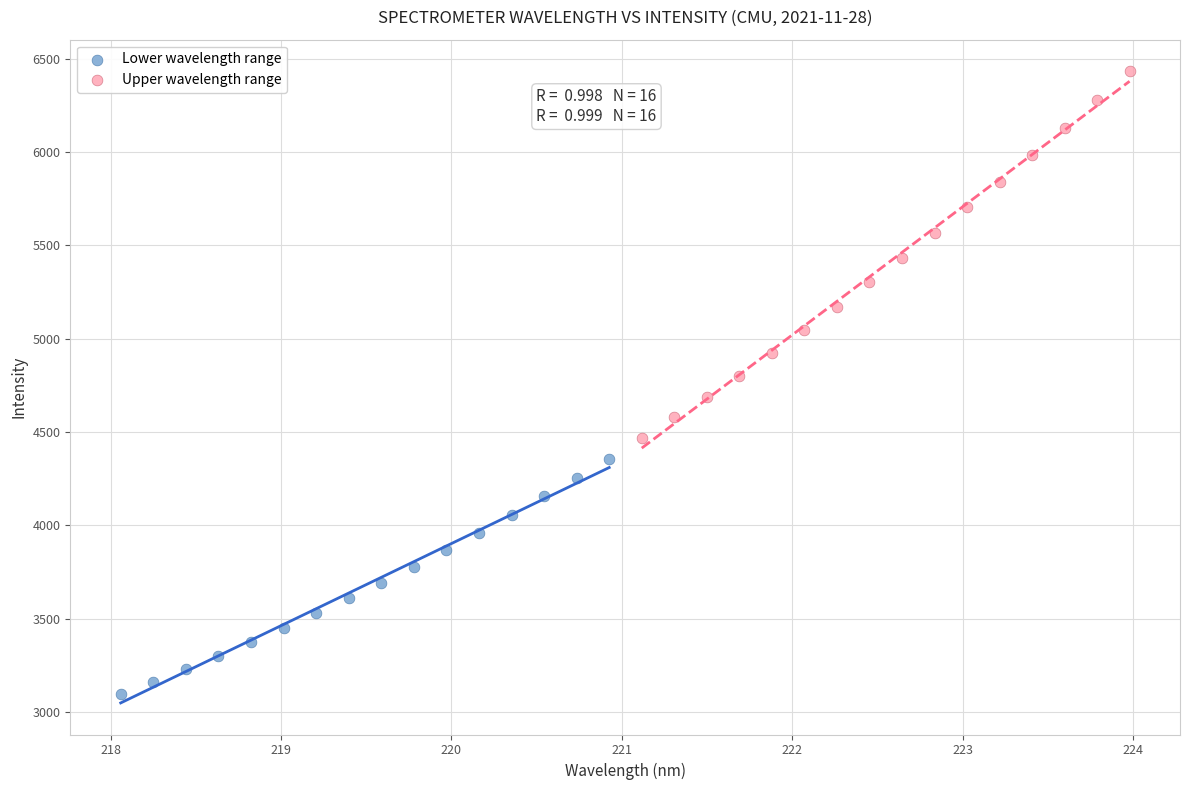

Which series contains the lowest Y value?

Lower wavelength range